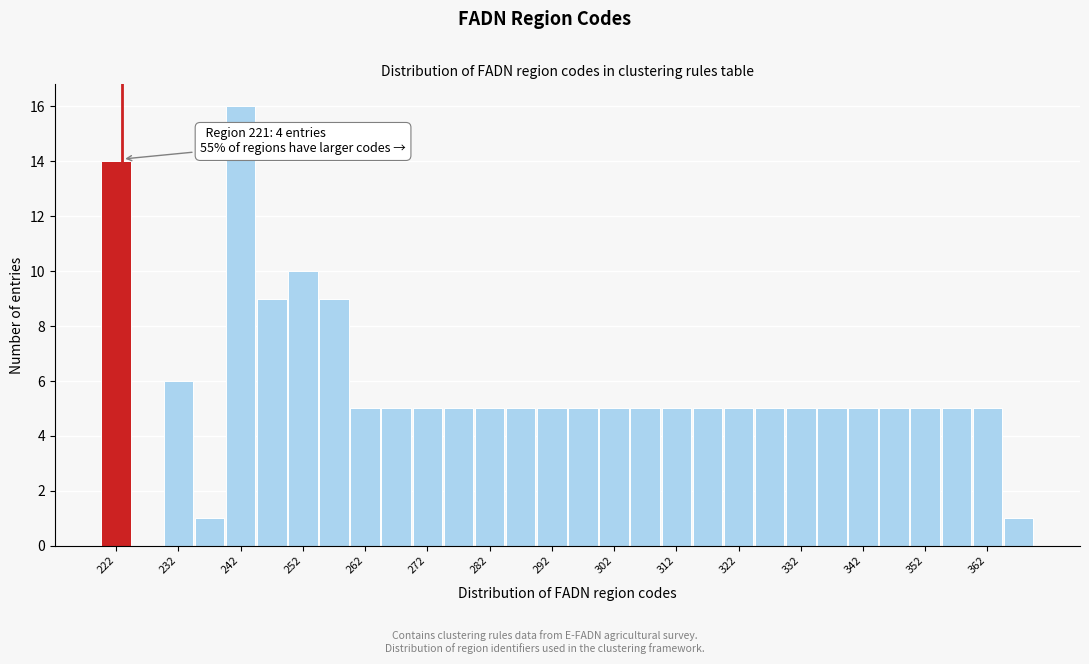

Which range on the x-axis has the tallest bar?

240 to 245